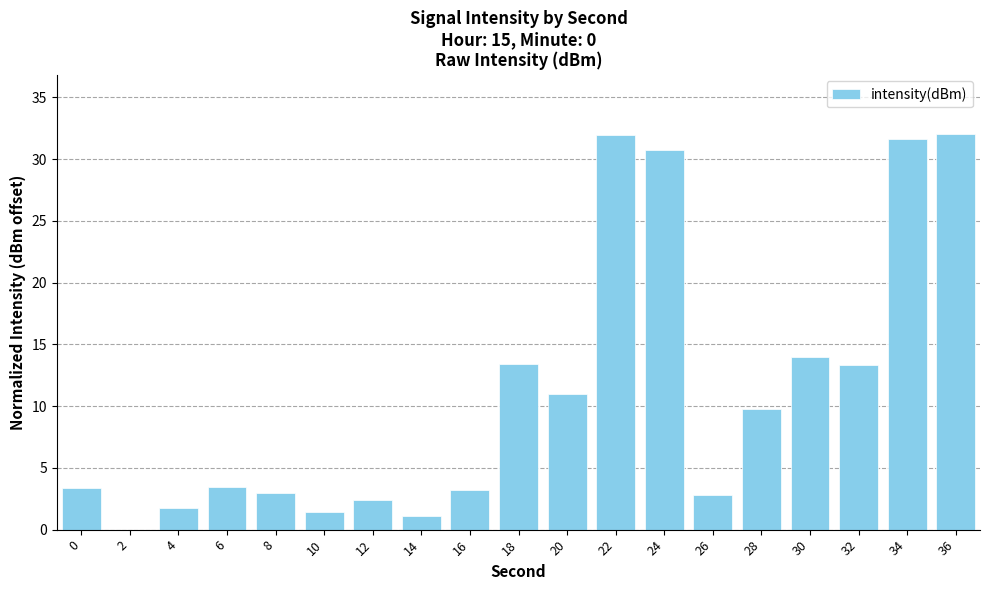

What is the average value?

11.1